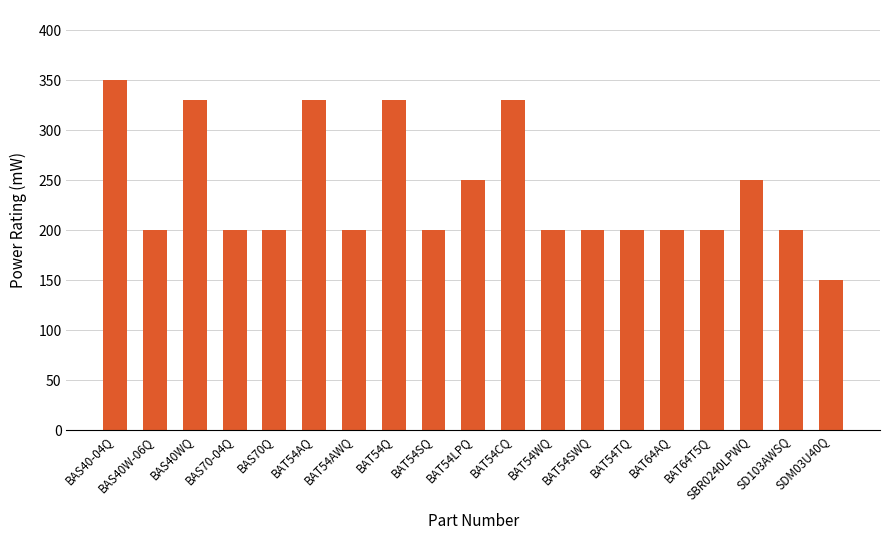

How many distinct data groups are displayed?

1